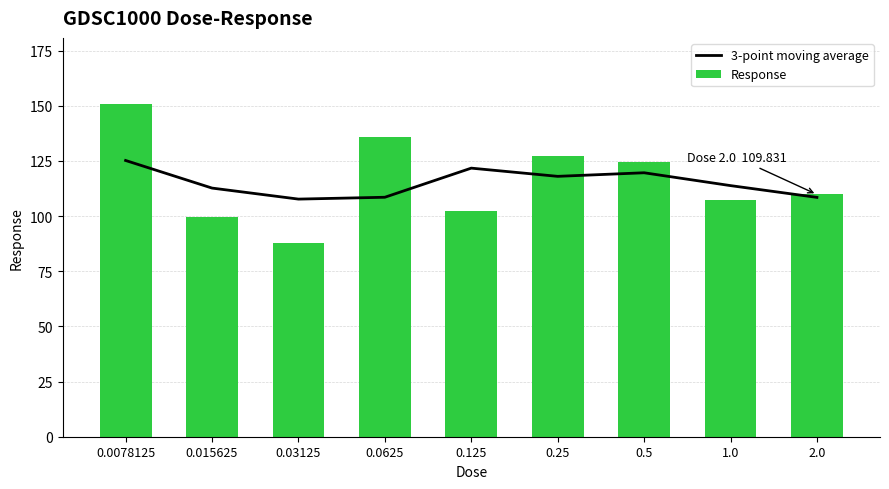

At which category does the chart reach its peak across all series?

0.0078125